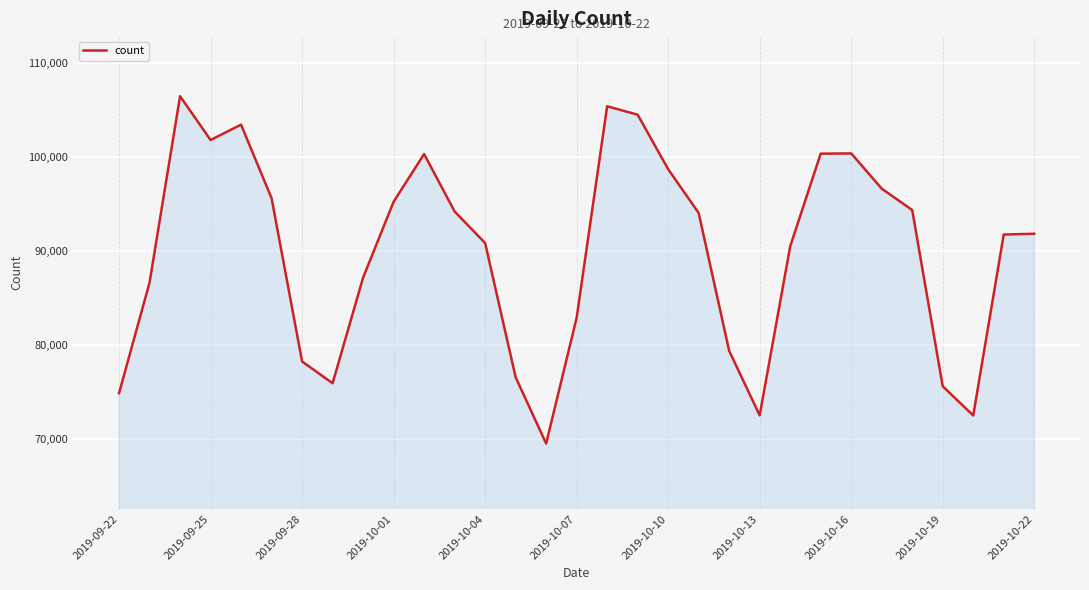

What is the minimum value shown in the chart?

69564